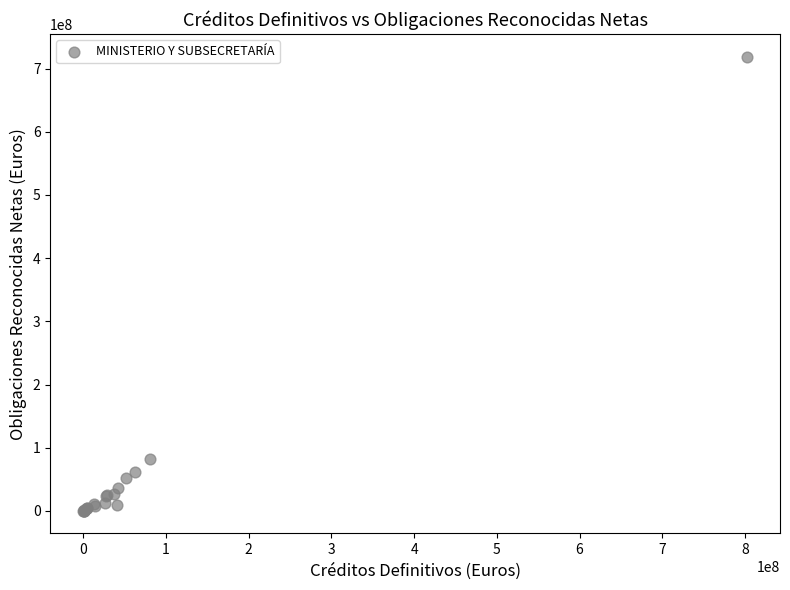

What Y value in the scatter plot is closest to 359552514?

82615019.2